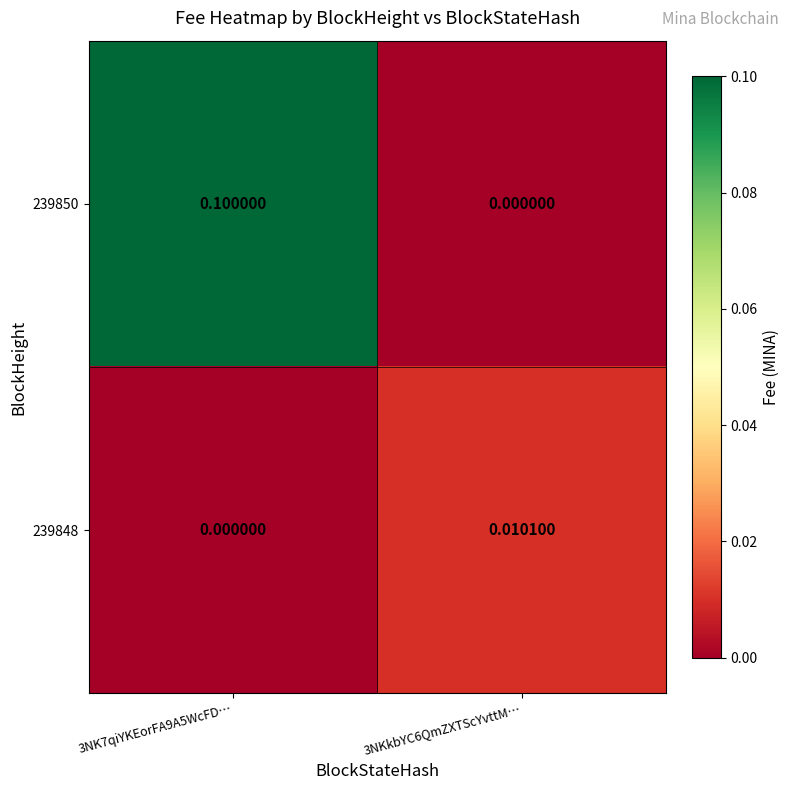

Is the value of 239848 at 3NK7qiYKEorFA9A5WcFD… greater than the value of 239850 at 3NK7qiYKEorFA9A5WcFD…?

No